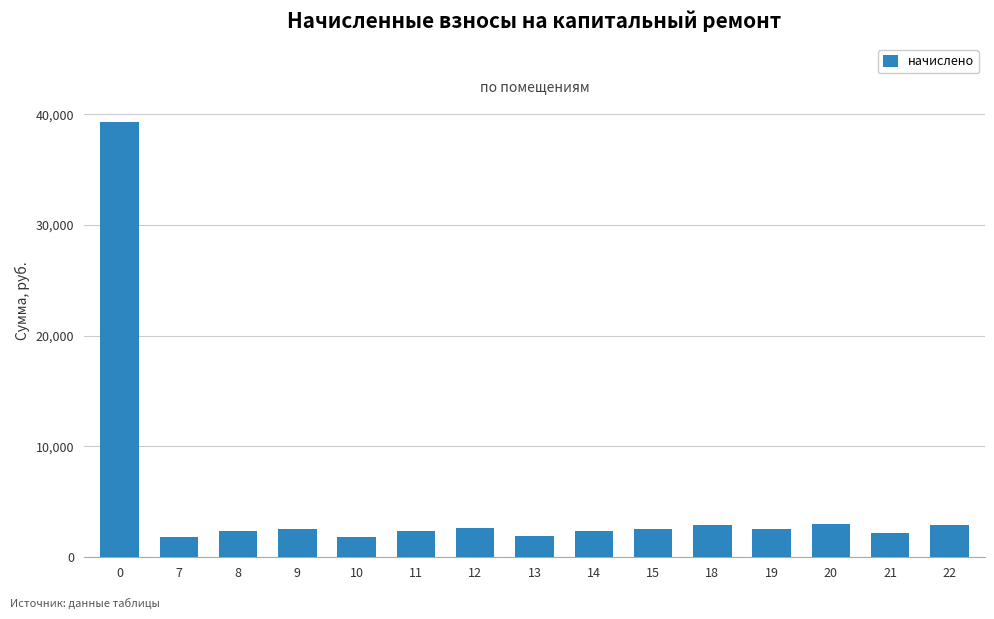

What is the value of the 11th bar from the left?

2942.2